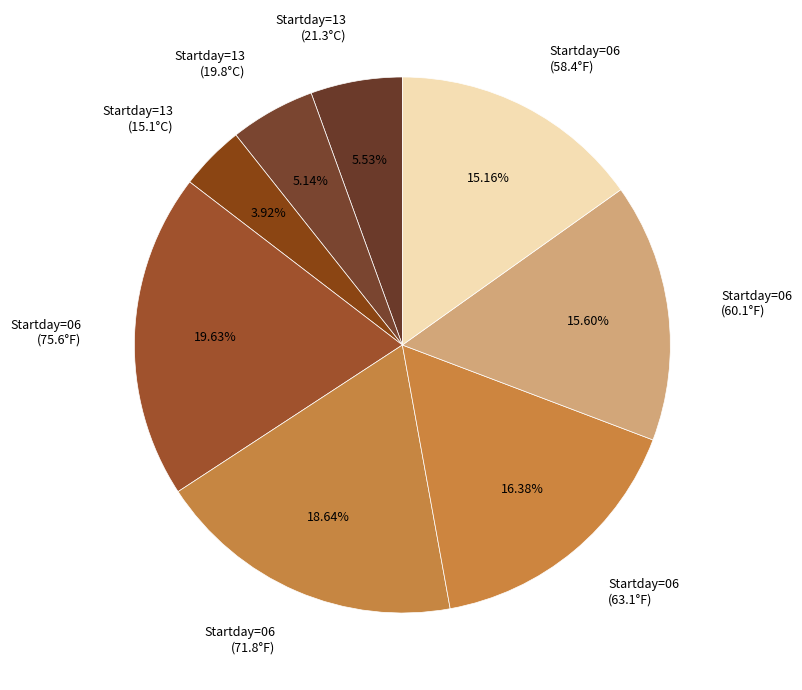

Which category has the biggest portion of the pie?

Startday=06 (75.6°F)